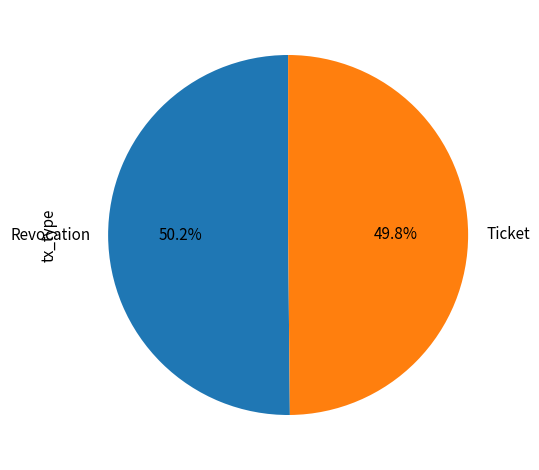

The Revocation slice represents 41% of the pie. True or false?

False